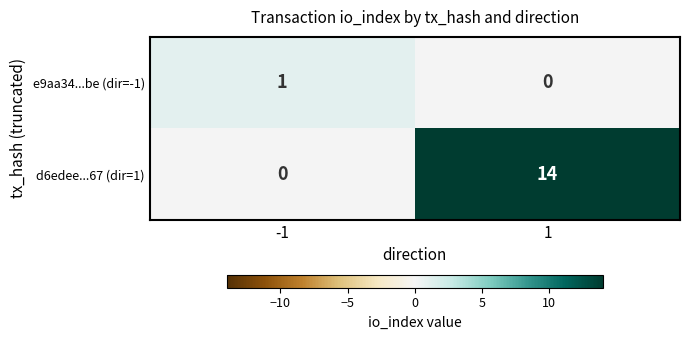

What is the spread (max minus min) of values at 1?

14